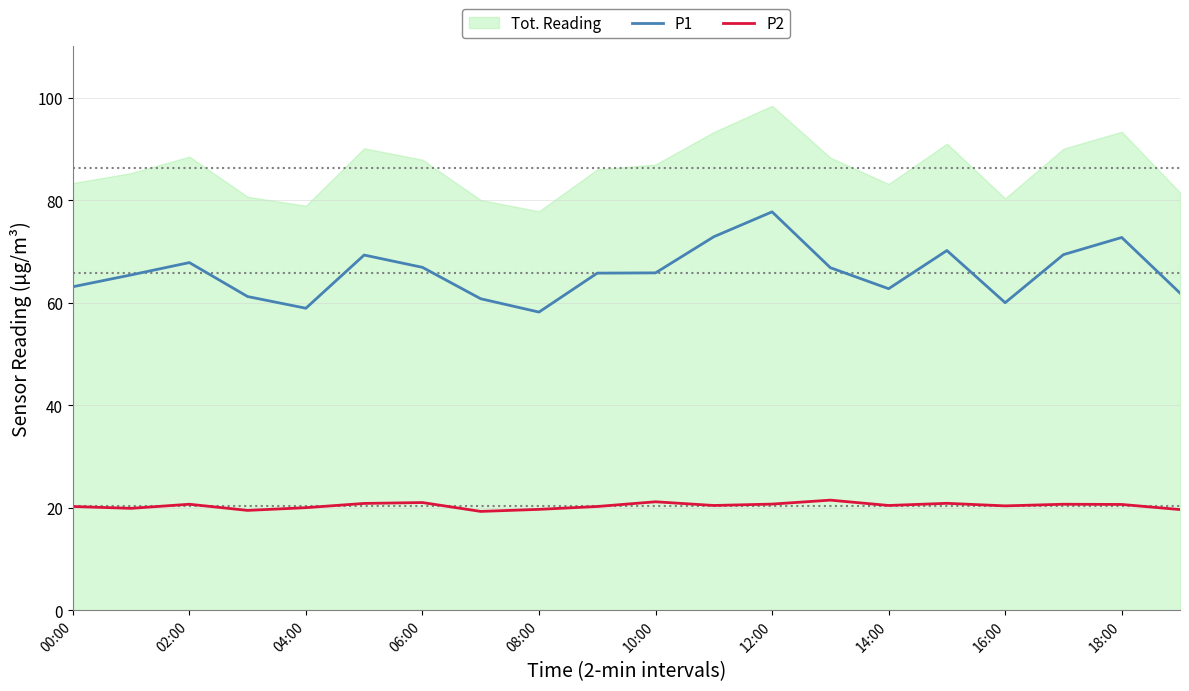

True or false: P1 and P2 intersect in this chart.

False